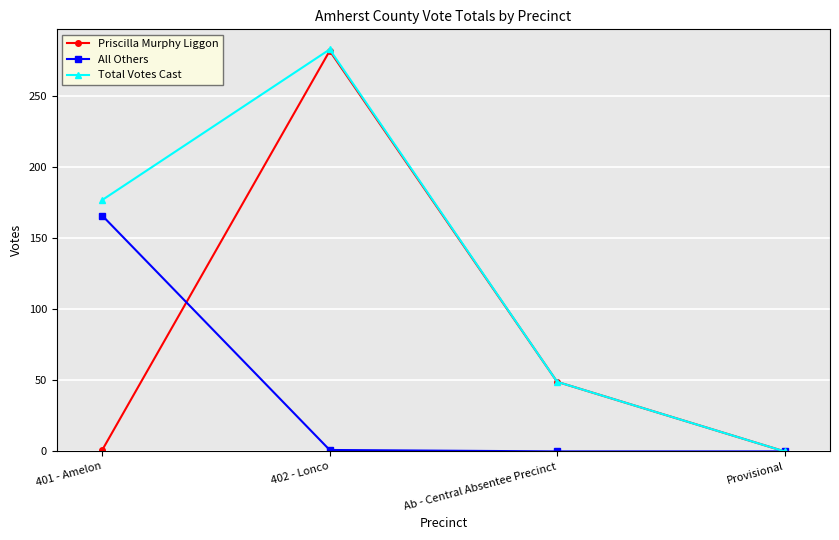

List the labels in order of Total Votes Cast value, smallest first.

Provisional, Ab - Central Absentee Precinct, 401 - Amelon, 402 - Lonco